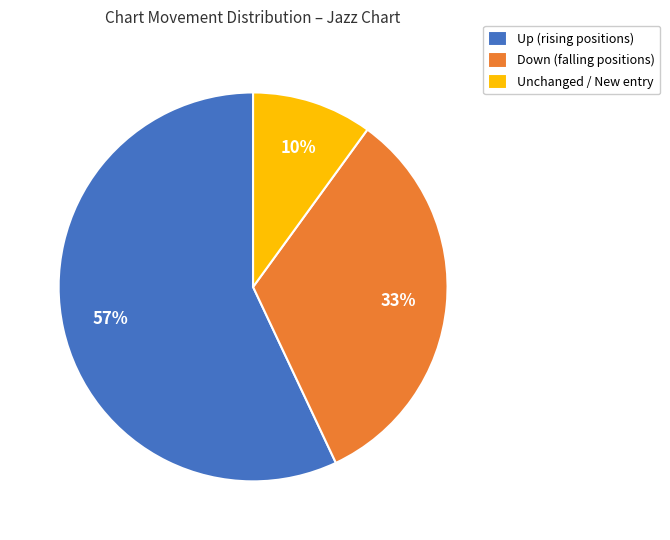

Is it true that Unchanged / New entry is 10% of the pie?

True